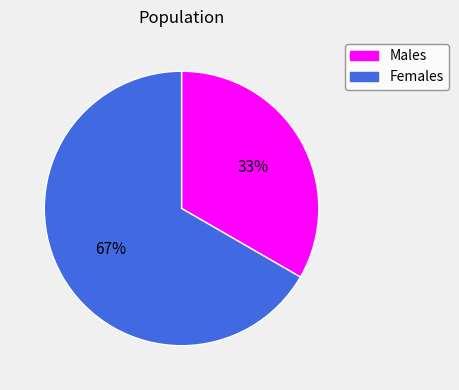

To the nearest percent, what is the average slice percentage?

50%